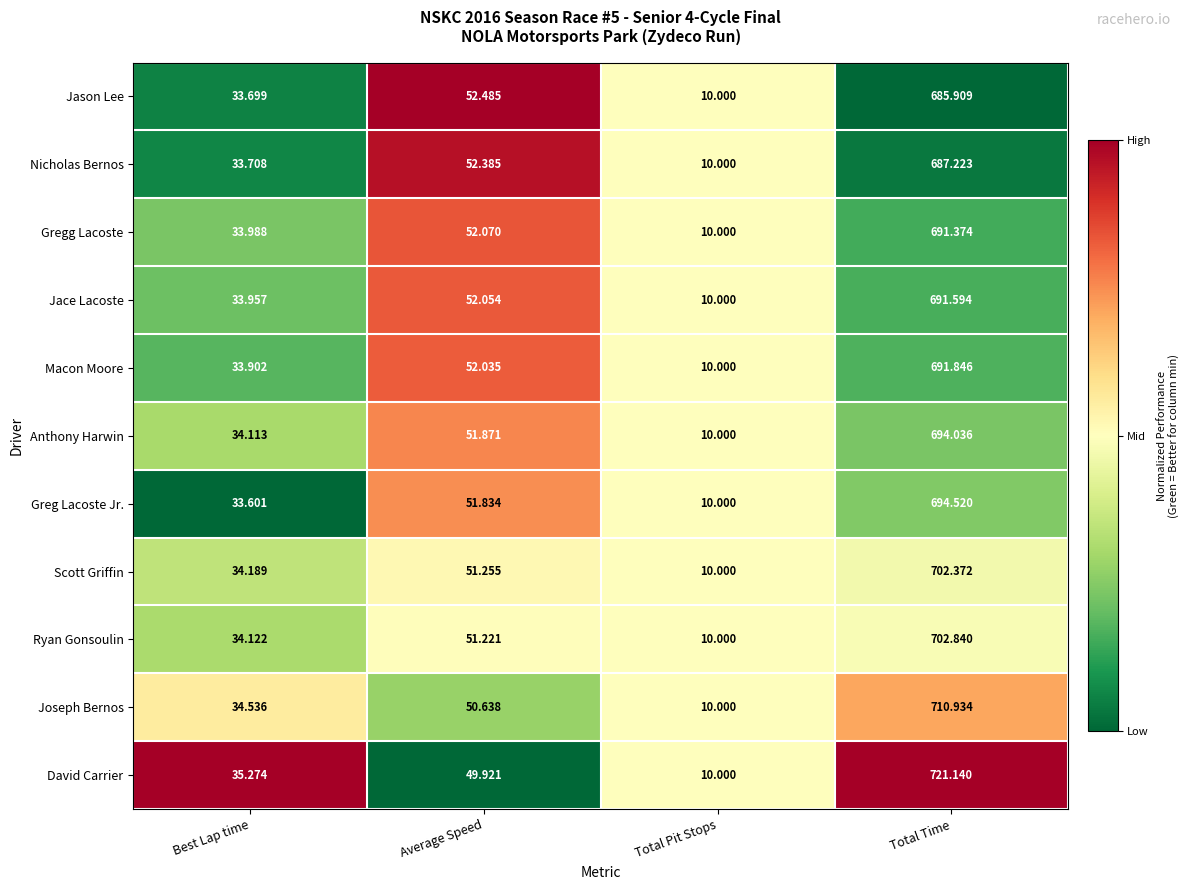

At Best Lap time, list the series in order from largest to smallest.

David Carrier, Joseph Bernos, Scott Griffin, Ryan Gonsoulin, Anthony Harwin, Gregg Lacoste, Jace Lacoste, Macon Moore, Nicholas Bernos, Jason Lee, Greg Lacoste Jr.